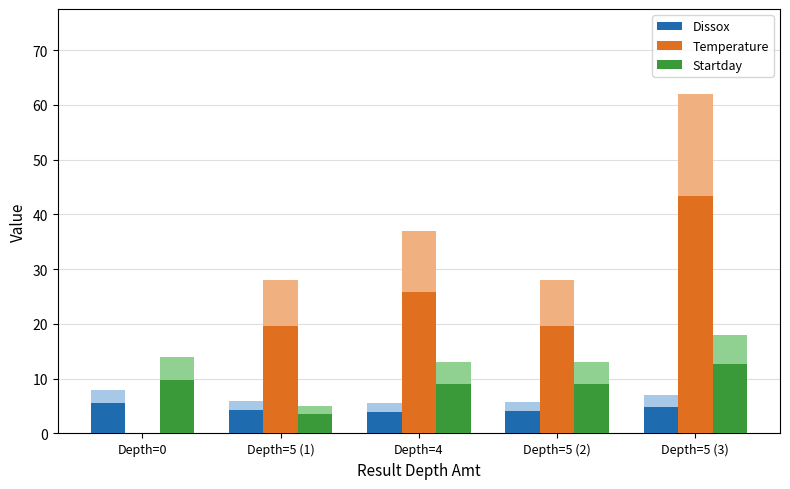

What is the difference between the maximum and minimum values in the Startday series?

9.1